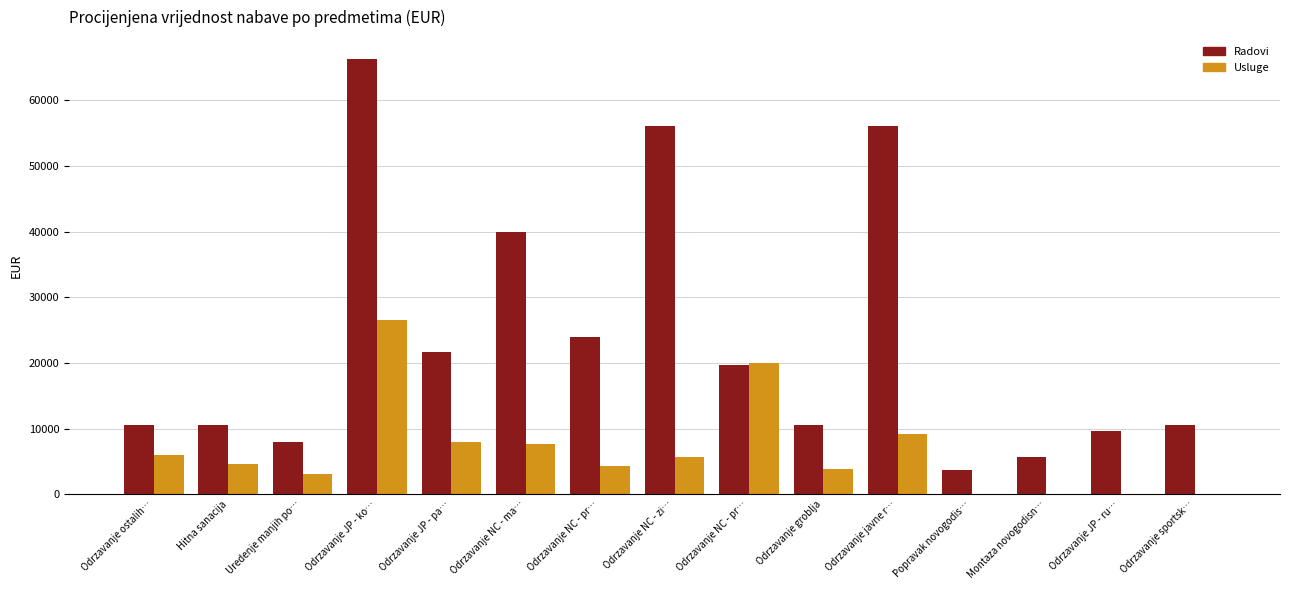

Which category has the lowest value in the Usluge series?

Popravak novogodis…